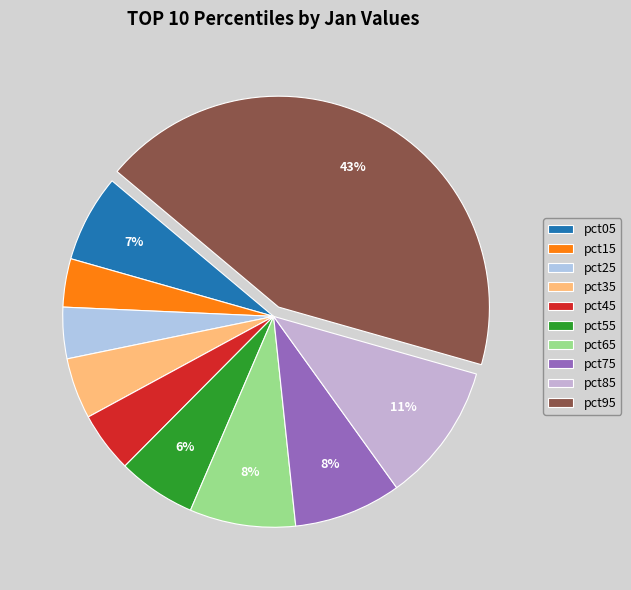

To the nearest percent, what is the difference between the largest and smallest slice percentages?

40%